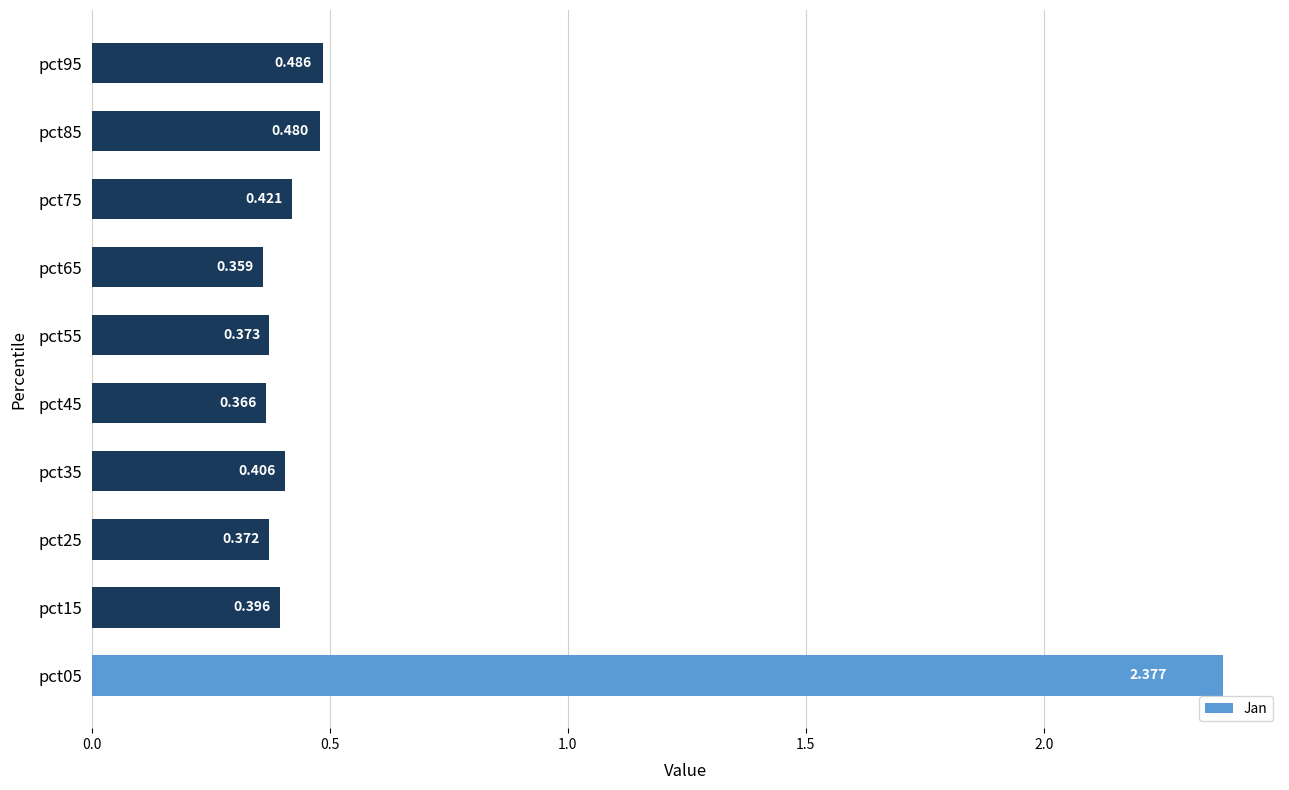

What is the sum of all values?

6.0